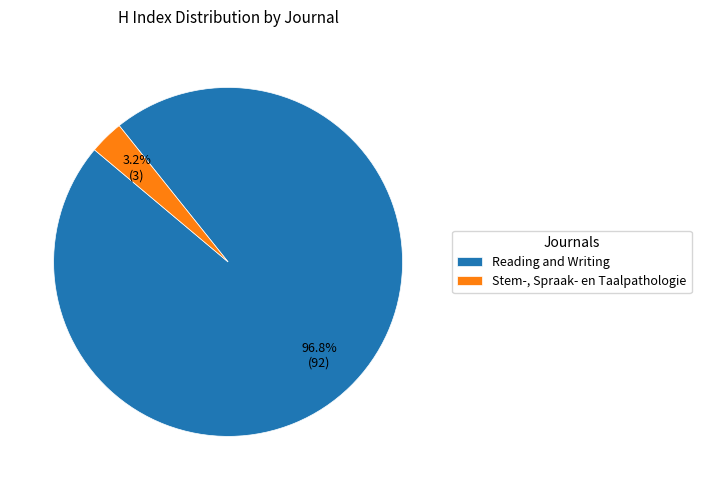

Rank the categories by value from highest to lowest.

Reading and Writing, Stem-, Spraak- en Taalpathologie